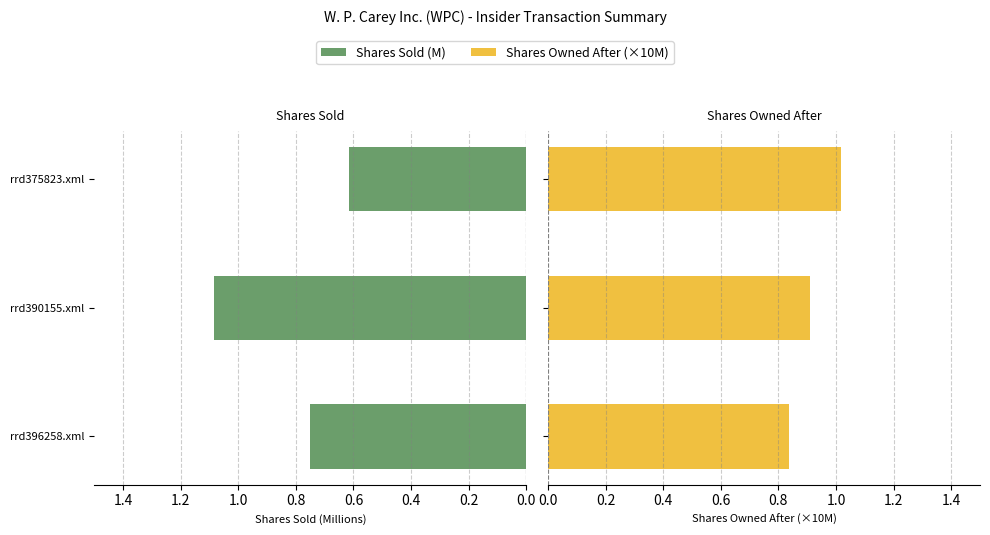

What is the greatest value displayed?

1.0